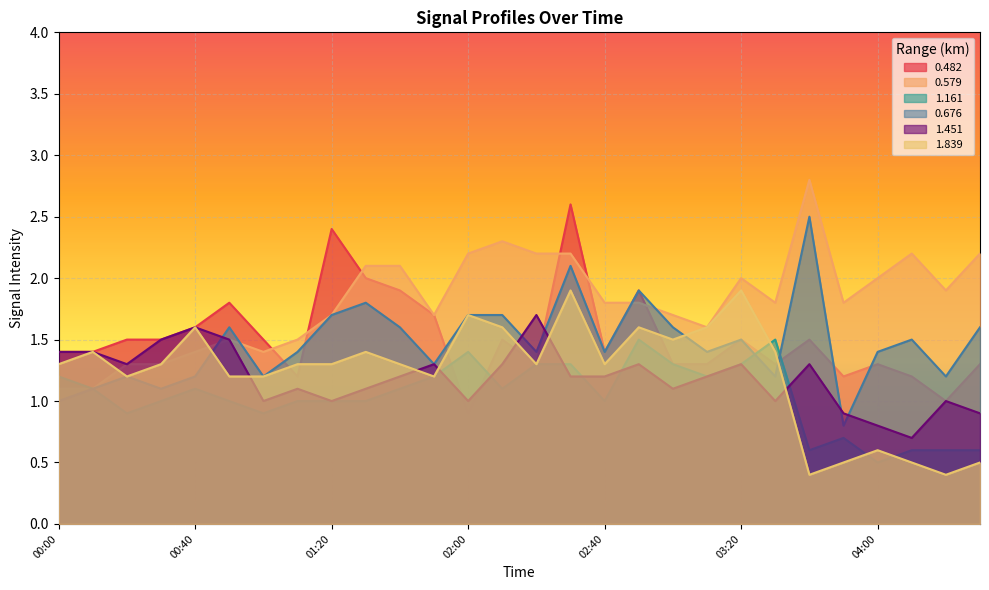

At which category does 0.579 reach its first local peak?

00:50